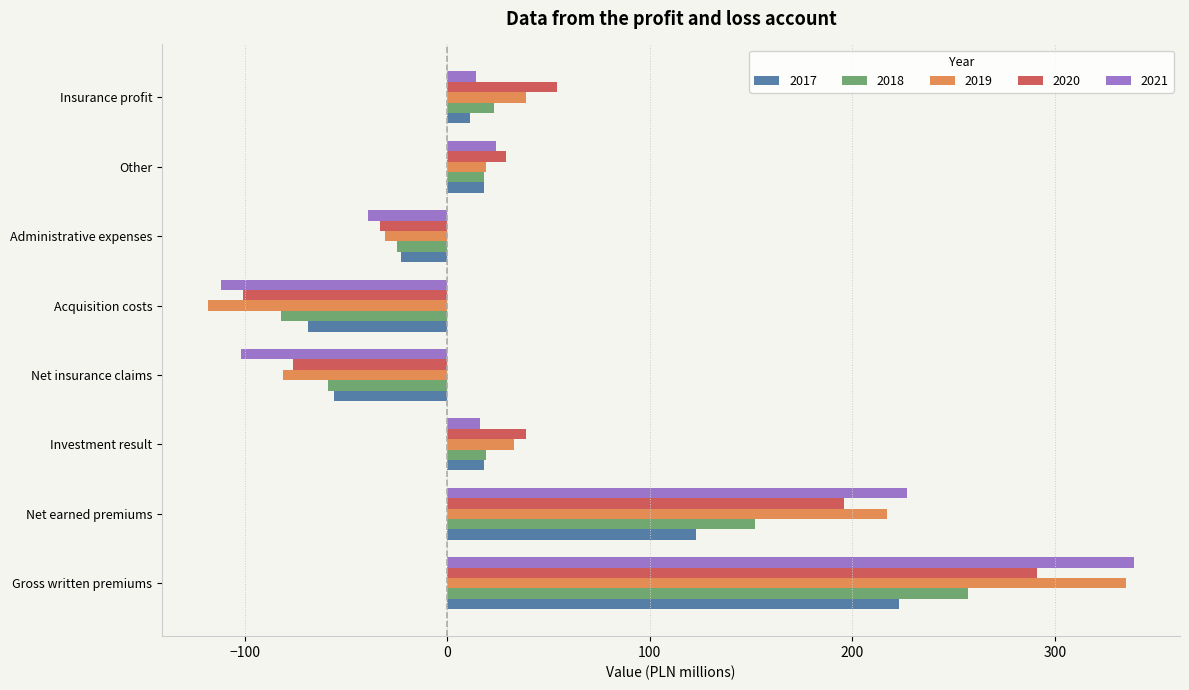

What is the sum of the 2017 values at Net insurance claims and Net earned premiums?

67